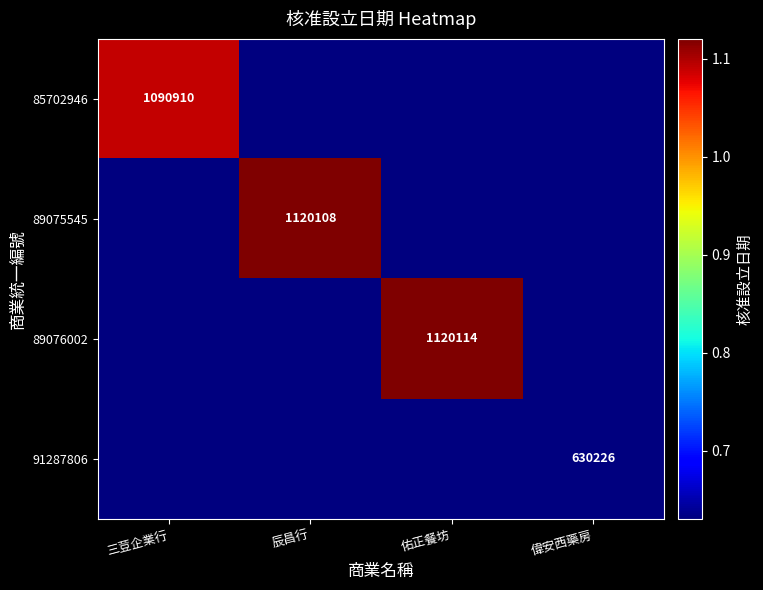

True or false: 89076002 has a value of 361697 at 佑正餐坊.

False